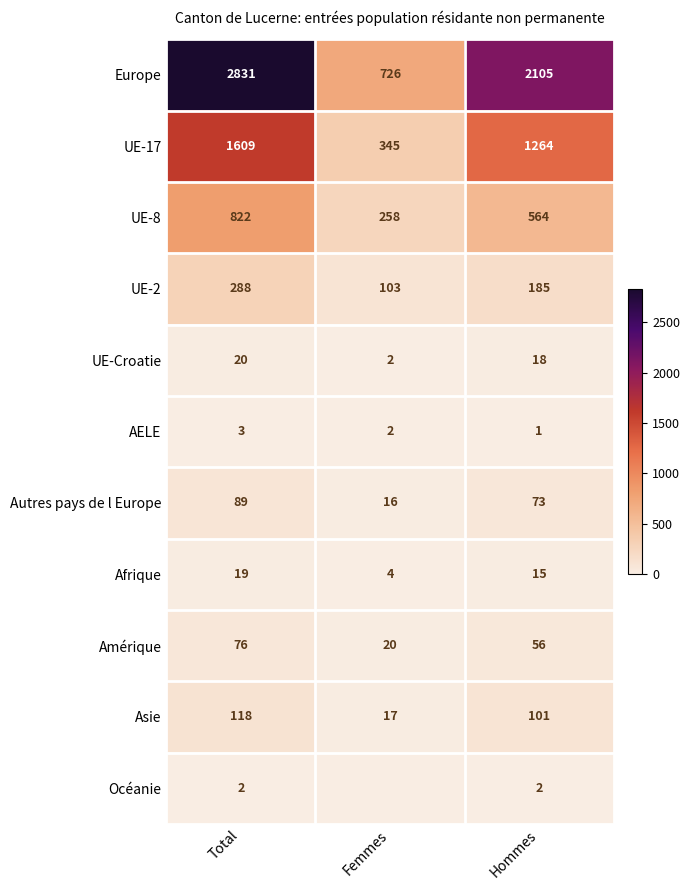

Is the value of UE-17 at Femmes greater than the value of UE-Croatie at Femmes?

Yes